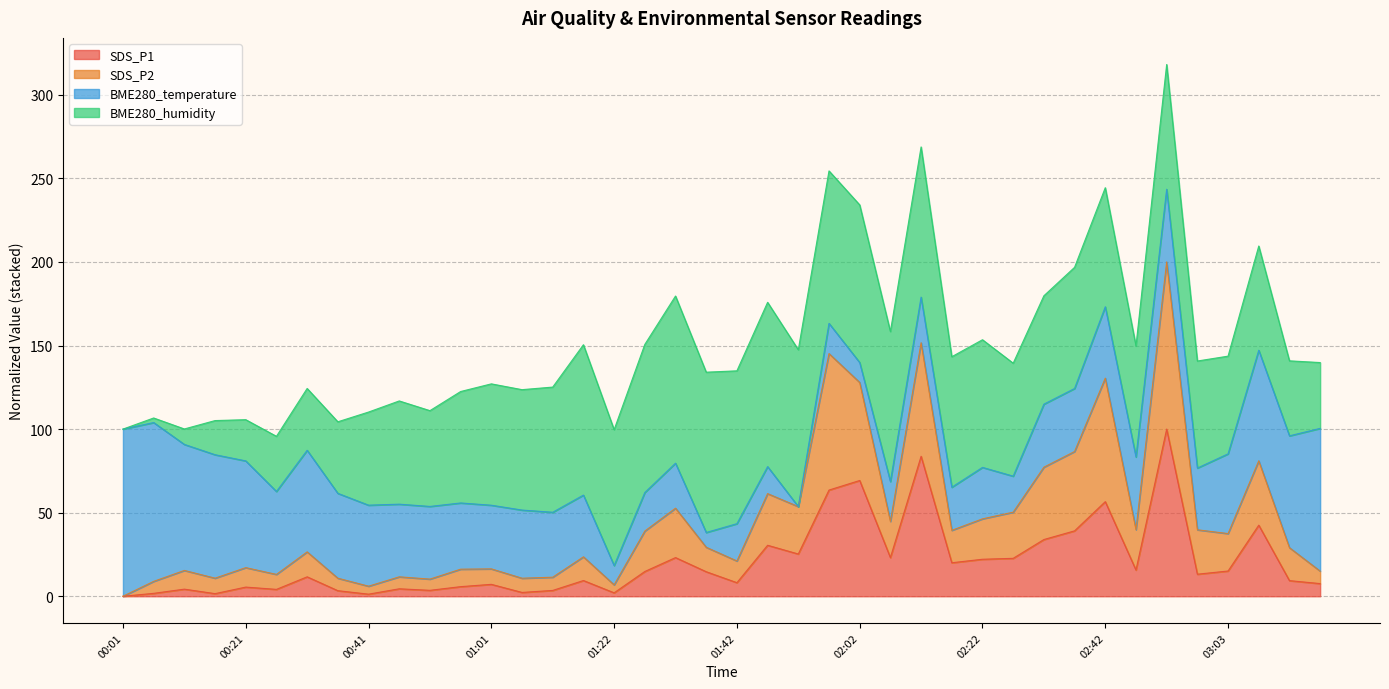

What are all the series names shown in the legend?

SDS_P1, SDS_P2, BME280_temperature, BME280_humidity